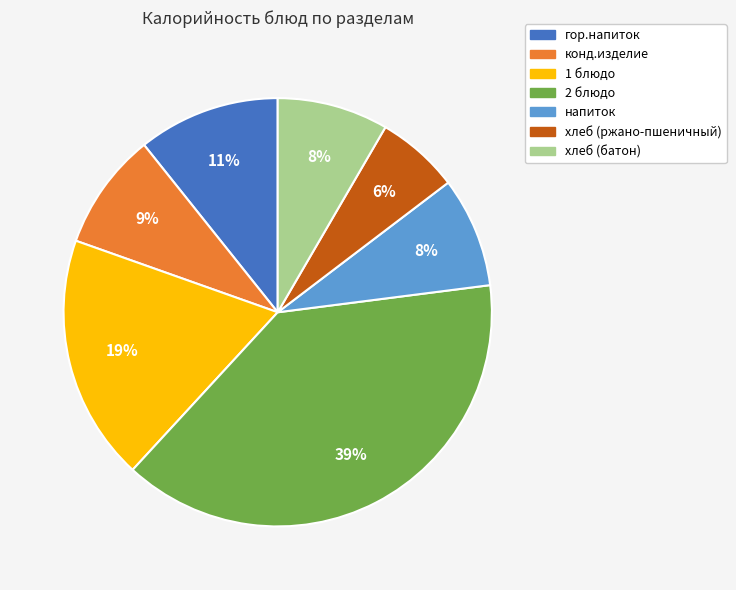

What percentage is the хлеб (батон) slice, to the nearest percent?

8%